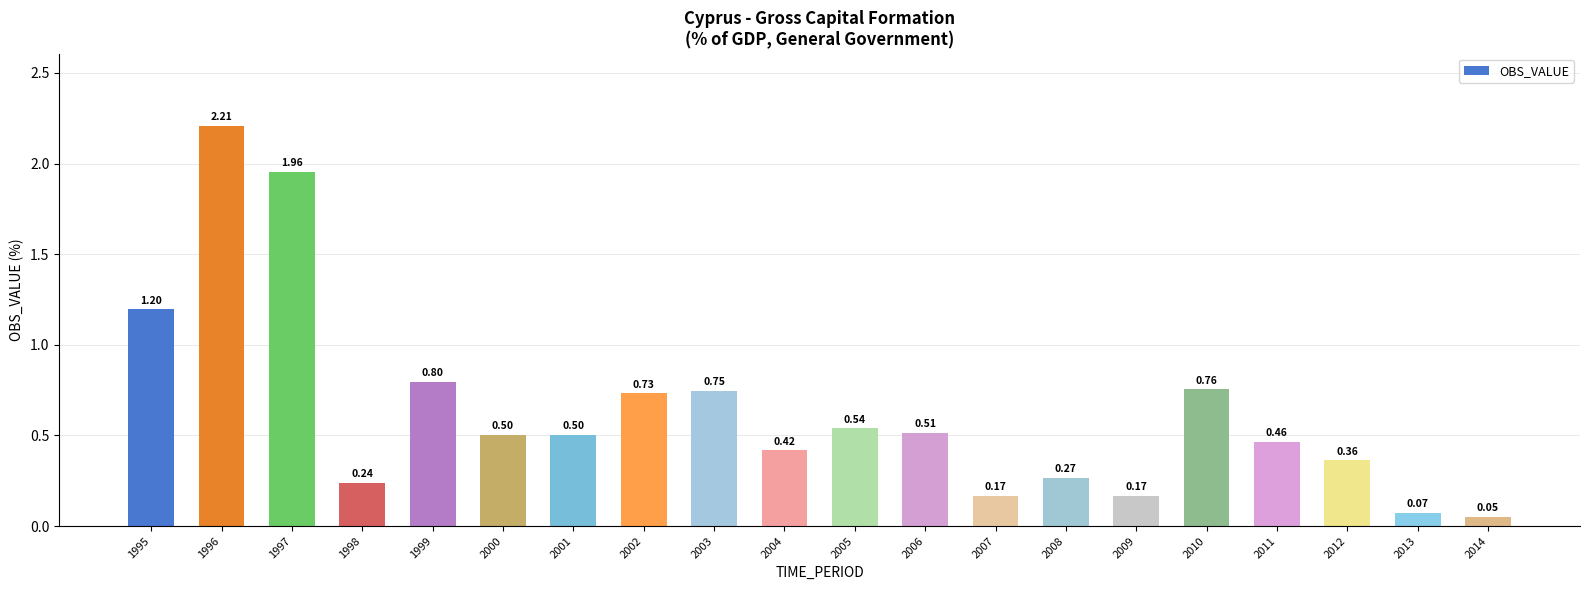

What is the change in value from 2009 to 2011?

+0.3